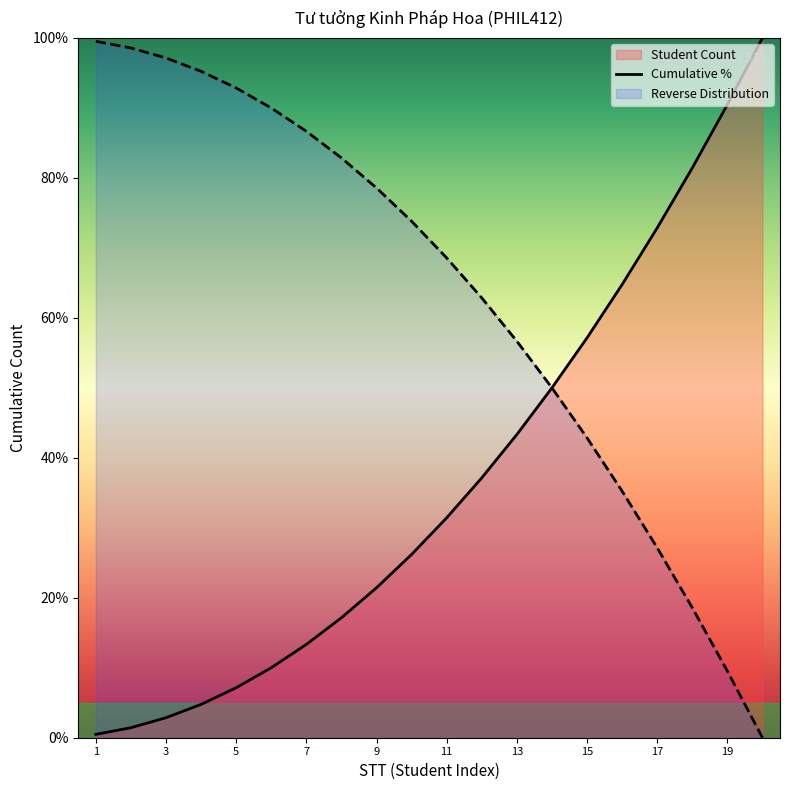

What is the difference between the highest and lowest values at 7?

73.3